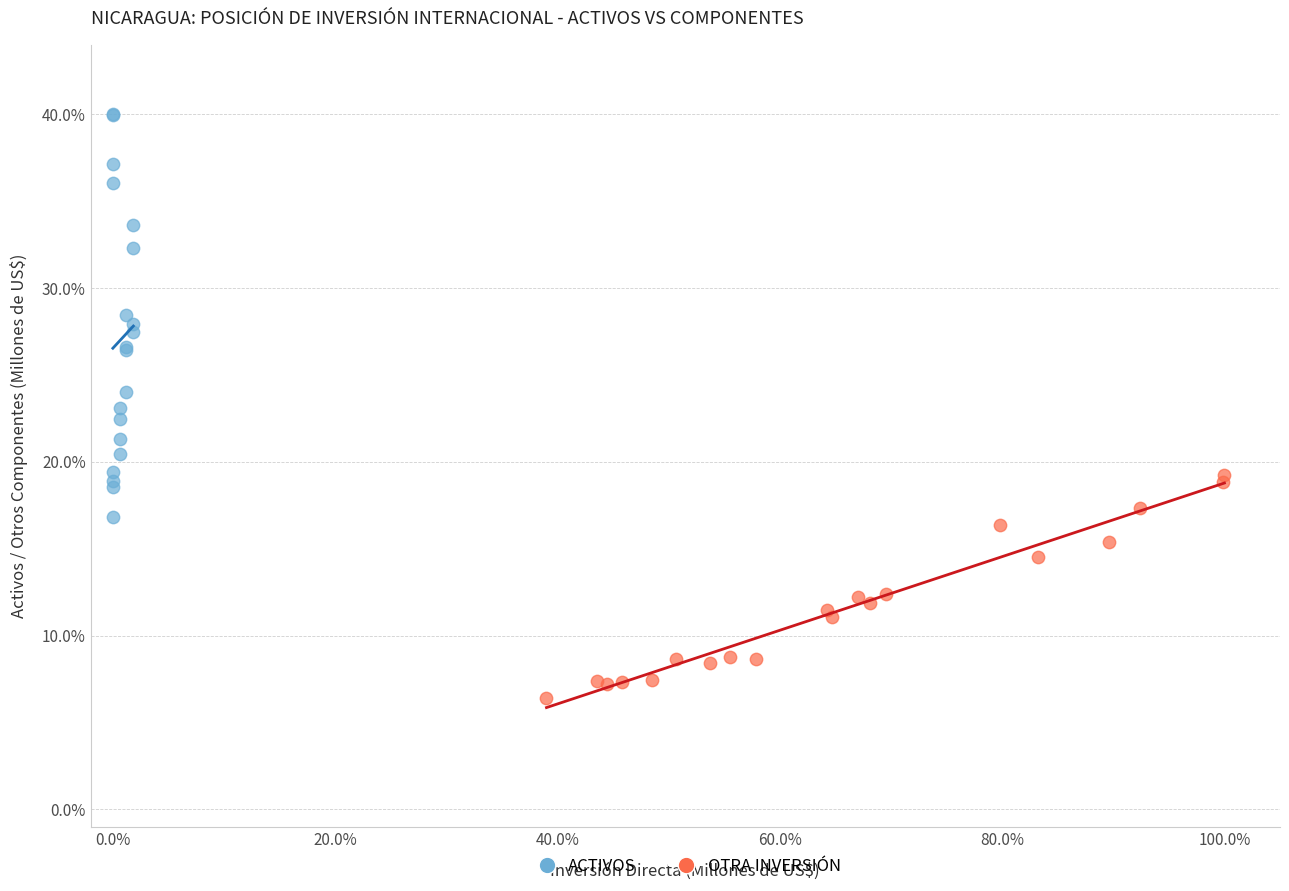

What are all the series names shown in the legend?

ACTIVOS, OTRA INVERSIÓN